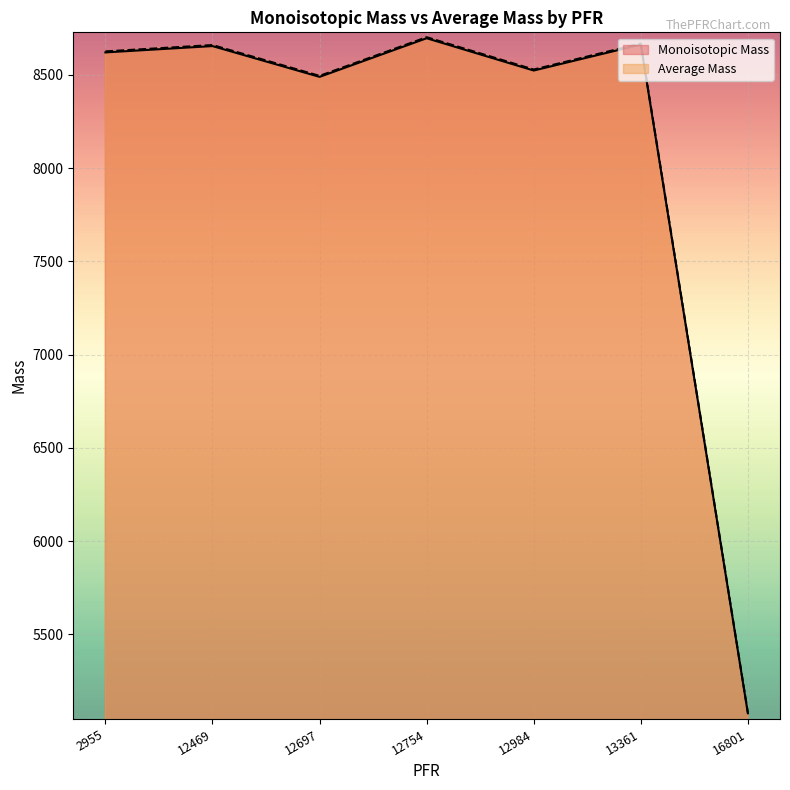

Rank the series by their average value, from highest to lowest.

Average Mass, Monoisotopic Mass